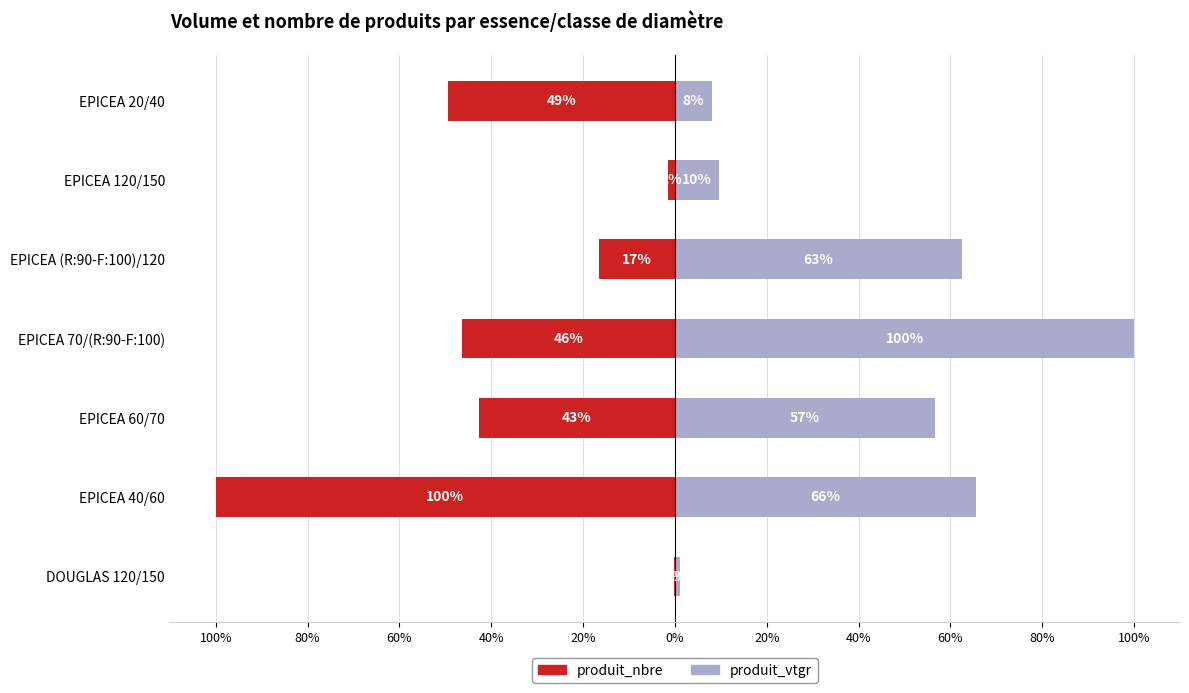

At EPICEA (R:90-F:100)/120, list the series in order from smallest to largest.

produit_nbre, produit_vtgr